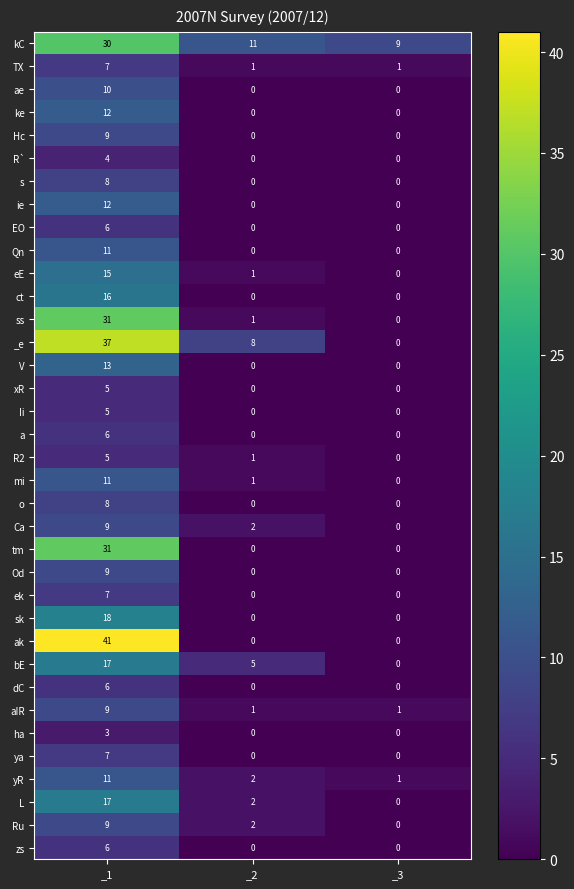

Count the number of categories in the chart.

3